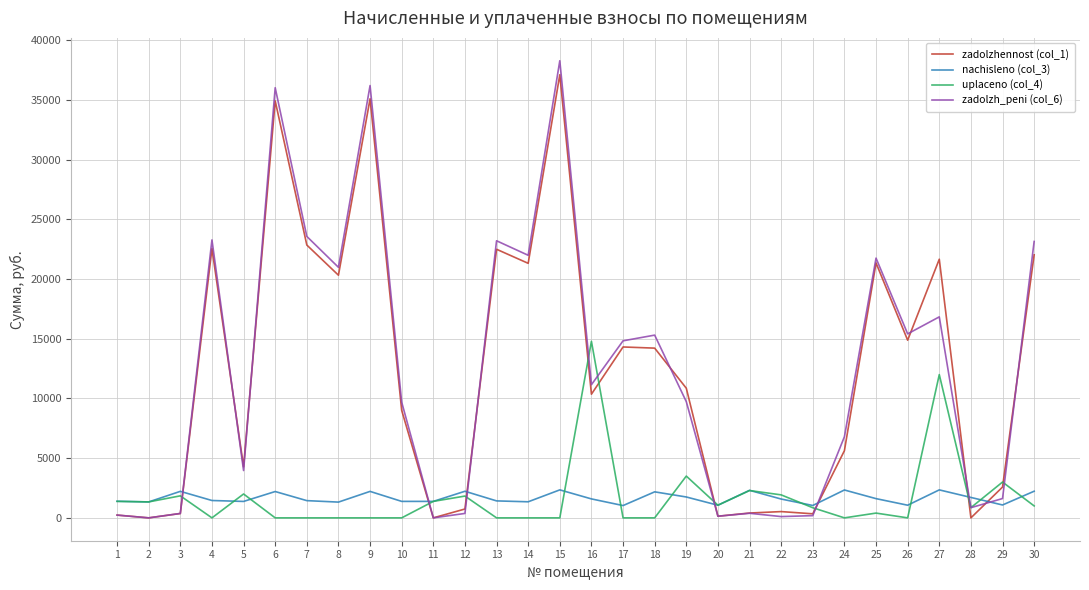

How many values in the zadolzhennost (col_1) series are below 10858?

15